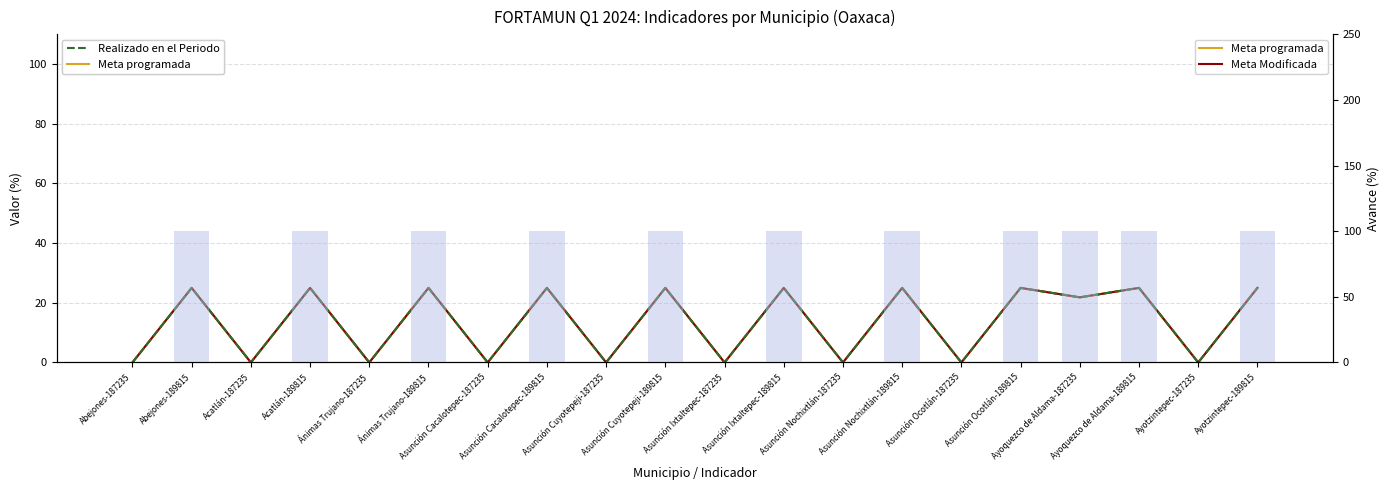

What is the maximum value for Meta Modificada?

25.0